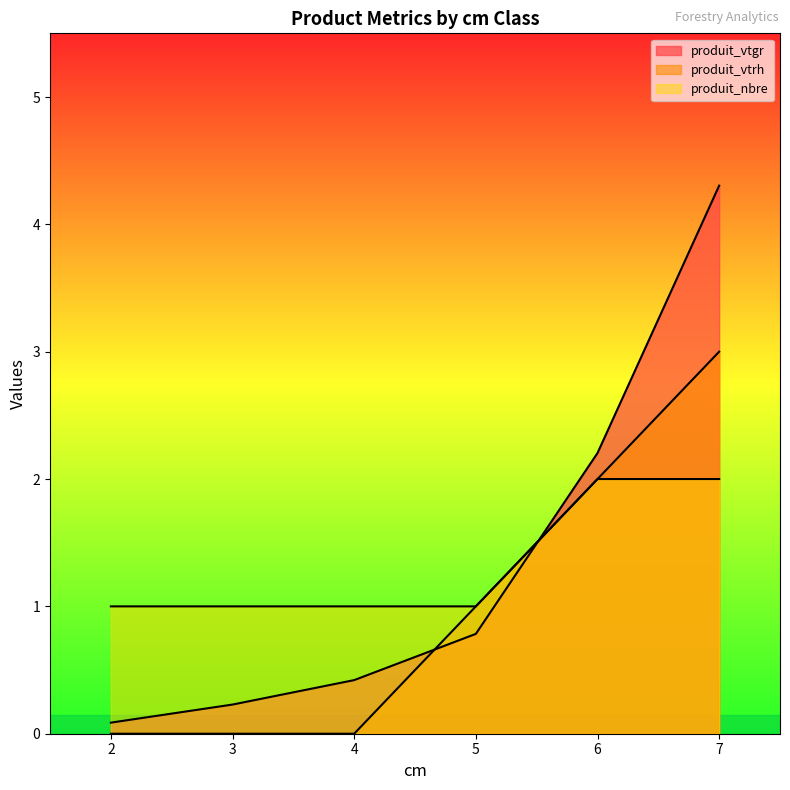

Reading left to right, what are all the values shown in this chart?

produit_vtgr: 0.1	0.2	0.4	0.8	2.2	4.3
produit_vtrh: 0.0	0.0	0.0	1.0	2.0	3.0
produit_nbre: 1.0	1.0	1.0	1.0	2.0	2.0